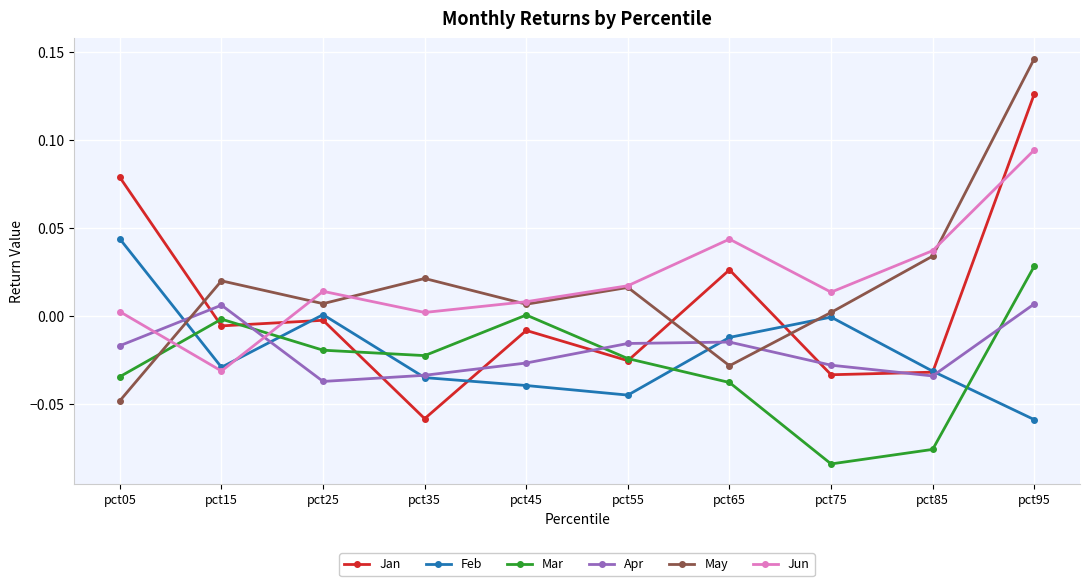

After their last crossing, which series has the higher values: Feb or Apr?

Apr